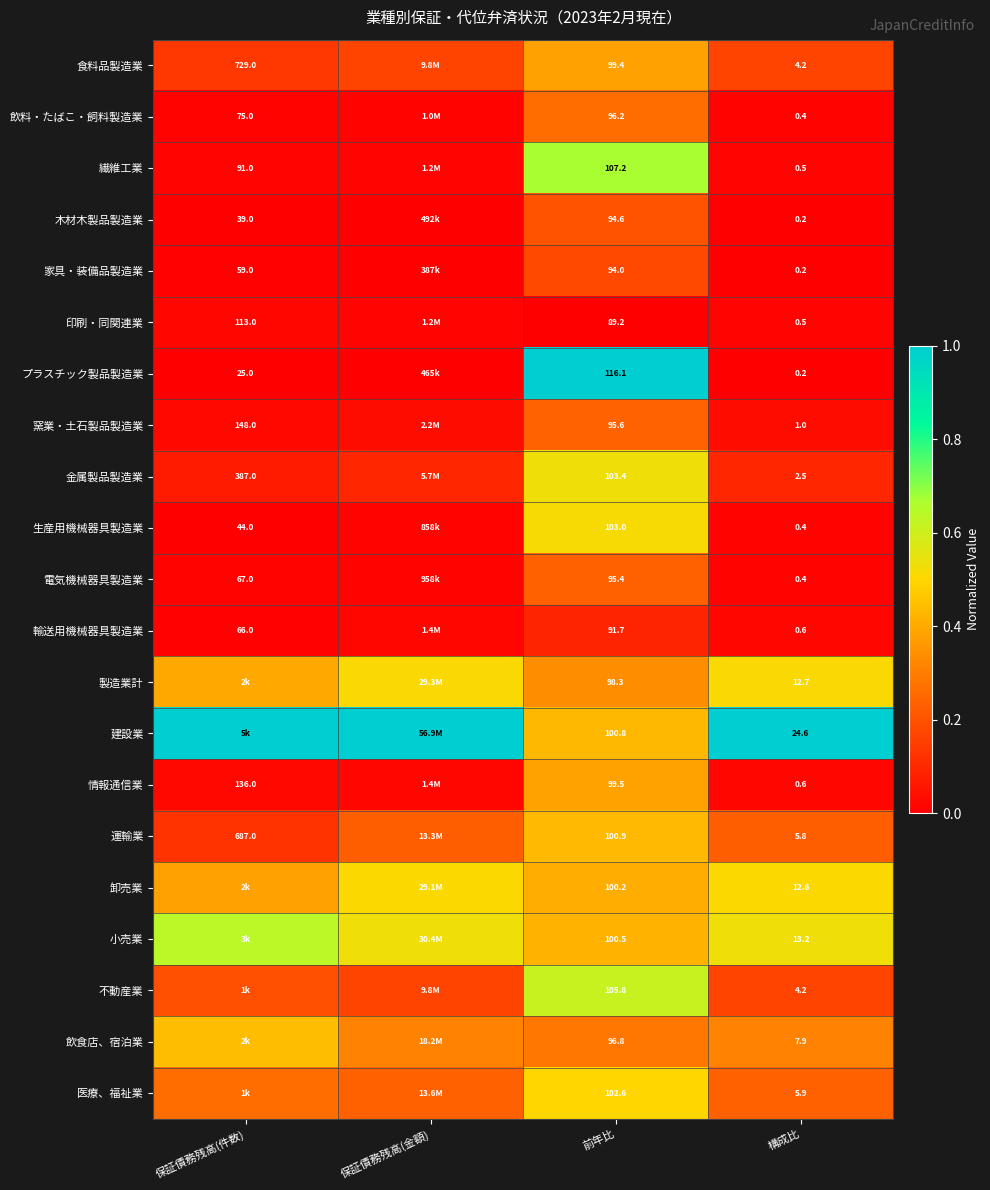

What is the greatest value displayed?

1.0